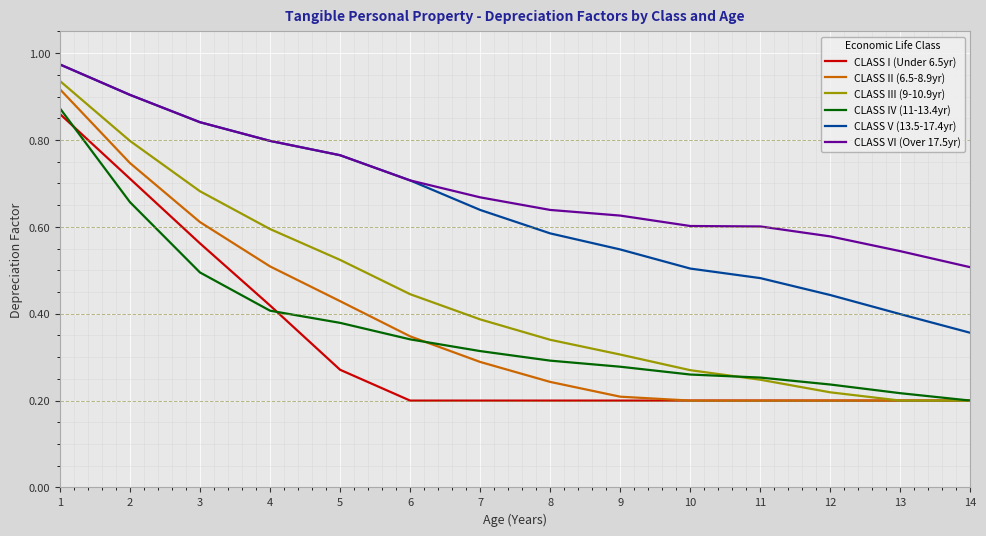

True or false: CLASS VI (Over 17.5yr) has a value of 0.9 at 9.

False